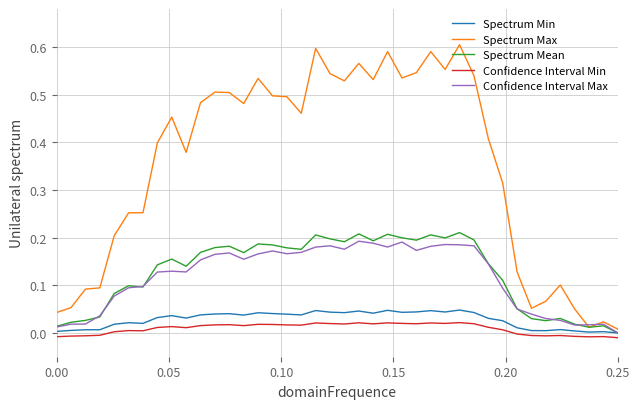

True or false: Spectrum Max and Confidence Interval Min cross at least once.

False